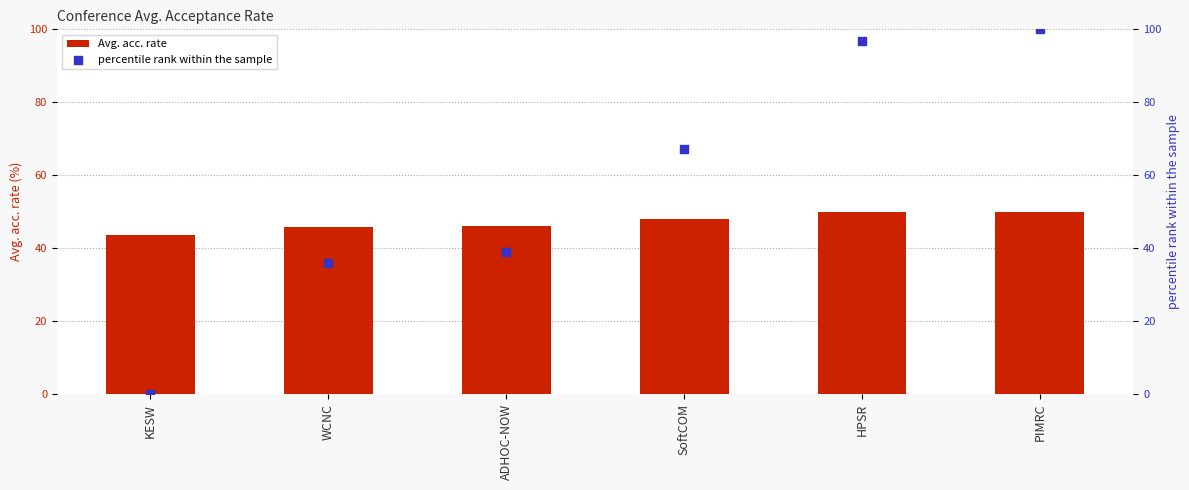

Which series reaches the maximum Y coordinate?

percentile rank within the sample